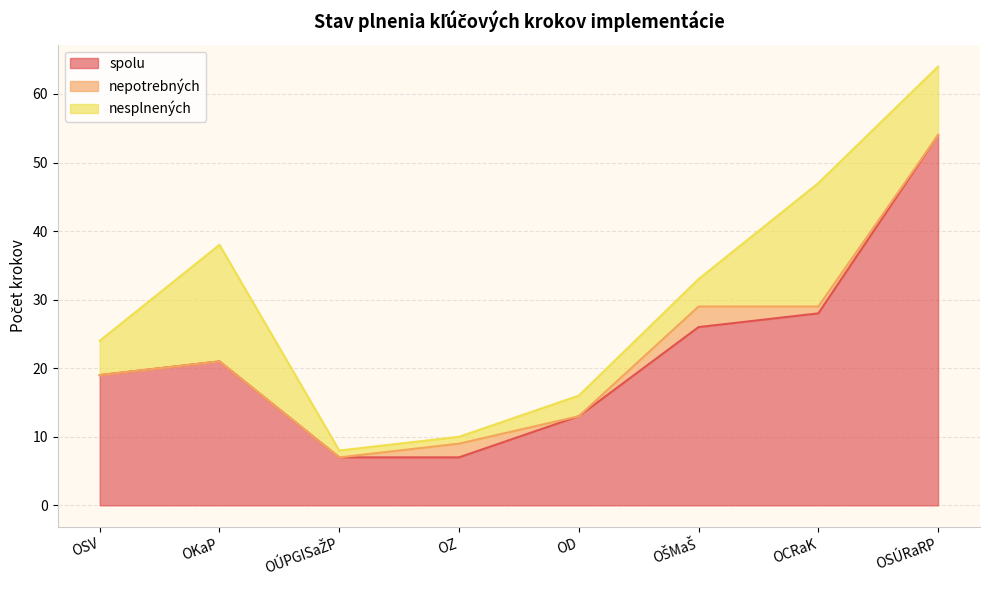

At which category is the sum across all series the highest?

OSÚRaRP